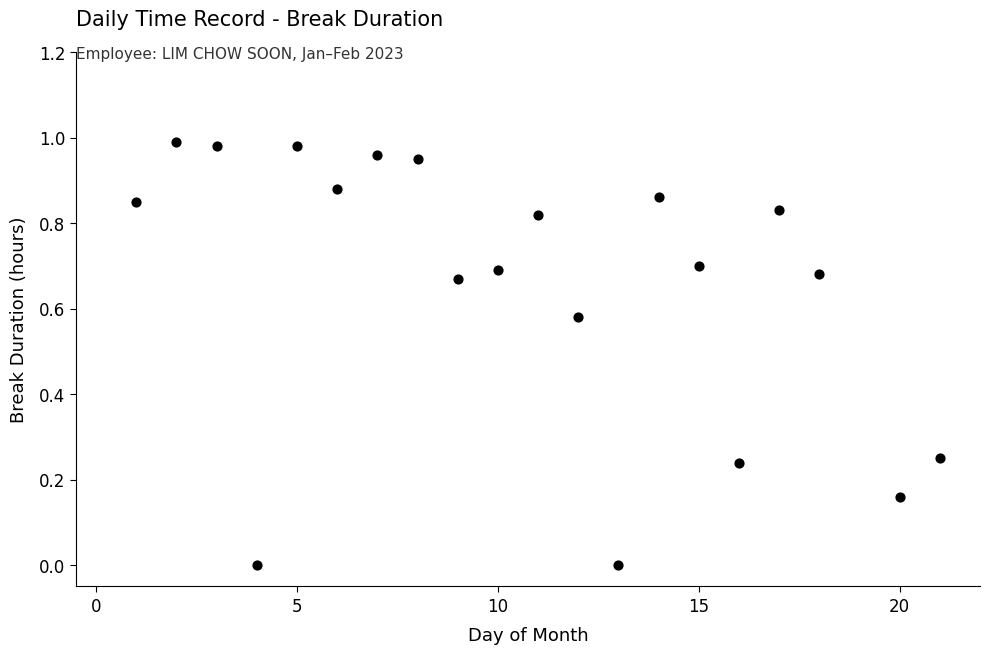

What is the range of X values (max minus min)?

20.0